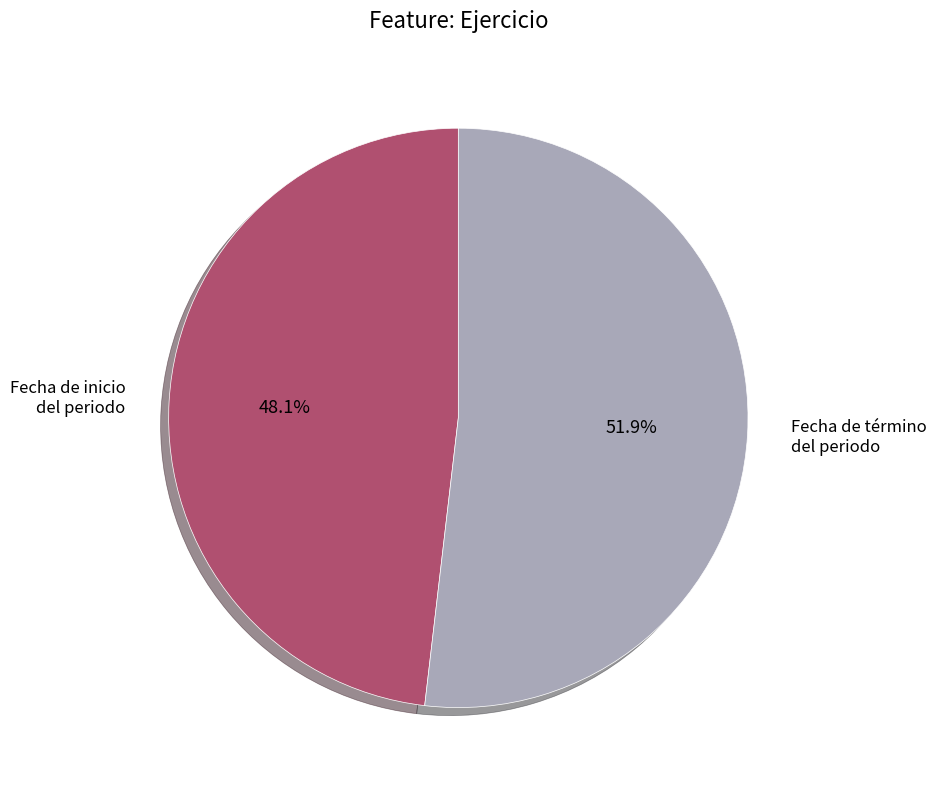

Rank the categories by value from lowest to highest.

Fecha de inicio del periodo, Fecha de término del periodo